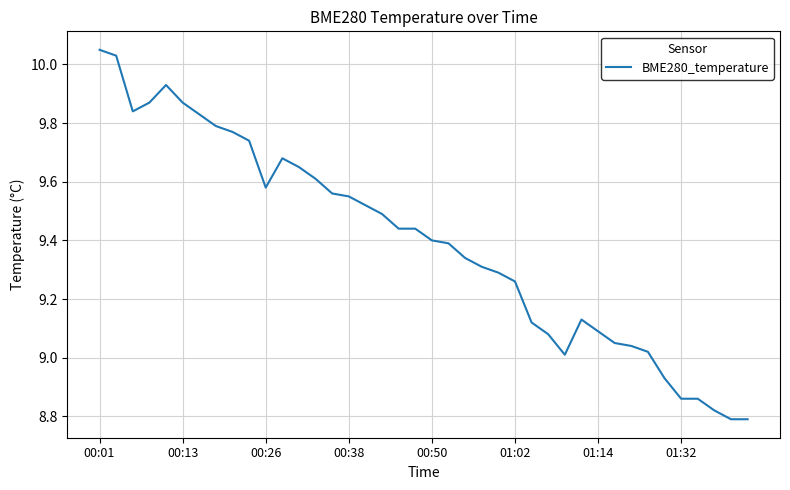

What is the difference between the maximum and minimum values?

1.3